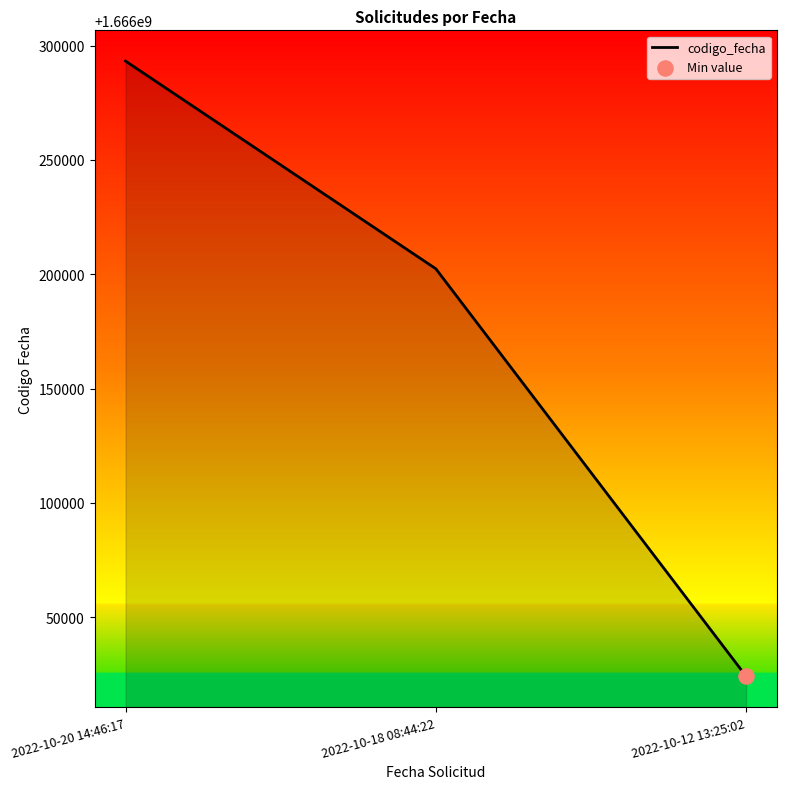

Which has a higher value, 2022-10-18 08:44:22 or 2022-10-20 14:46:17?

2022-10-20 14:46:17